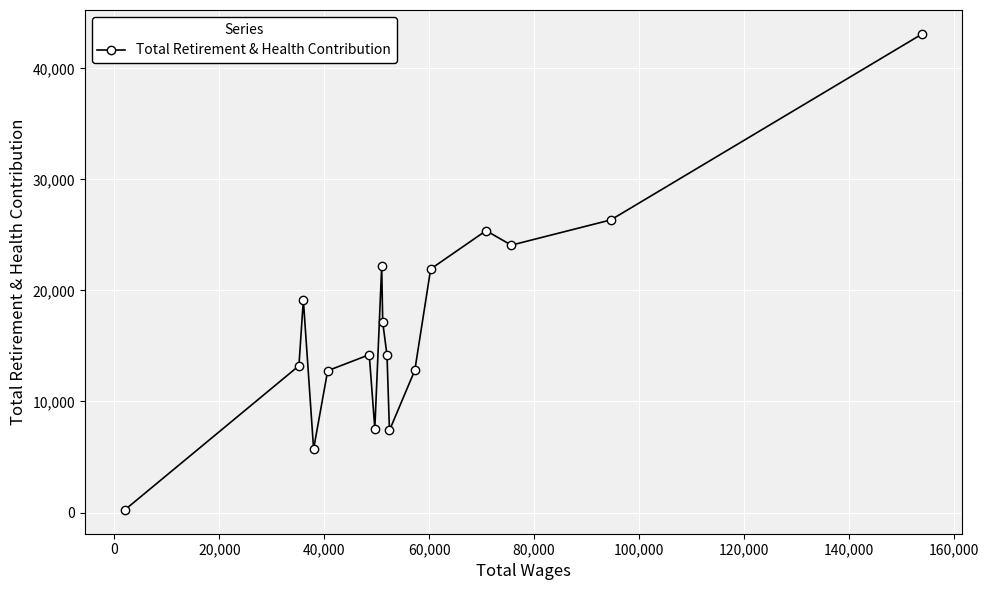

True or false: the data has more than 1 interior local peaks.

True